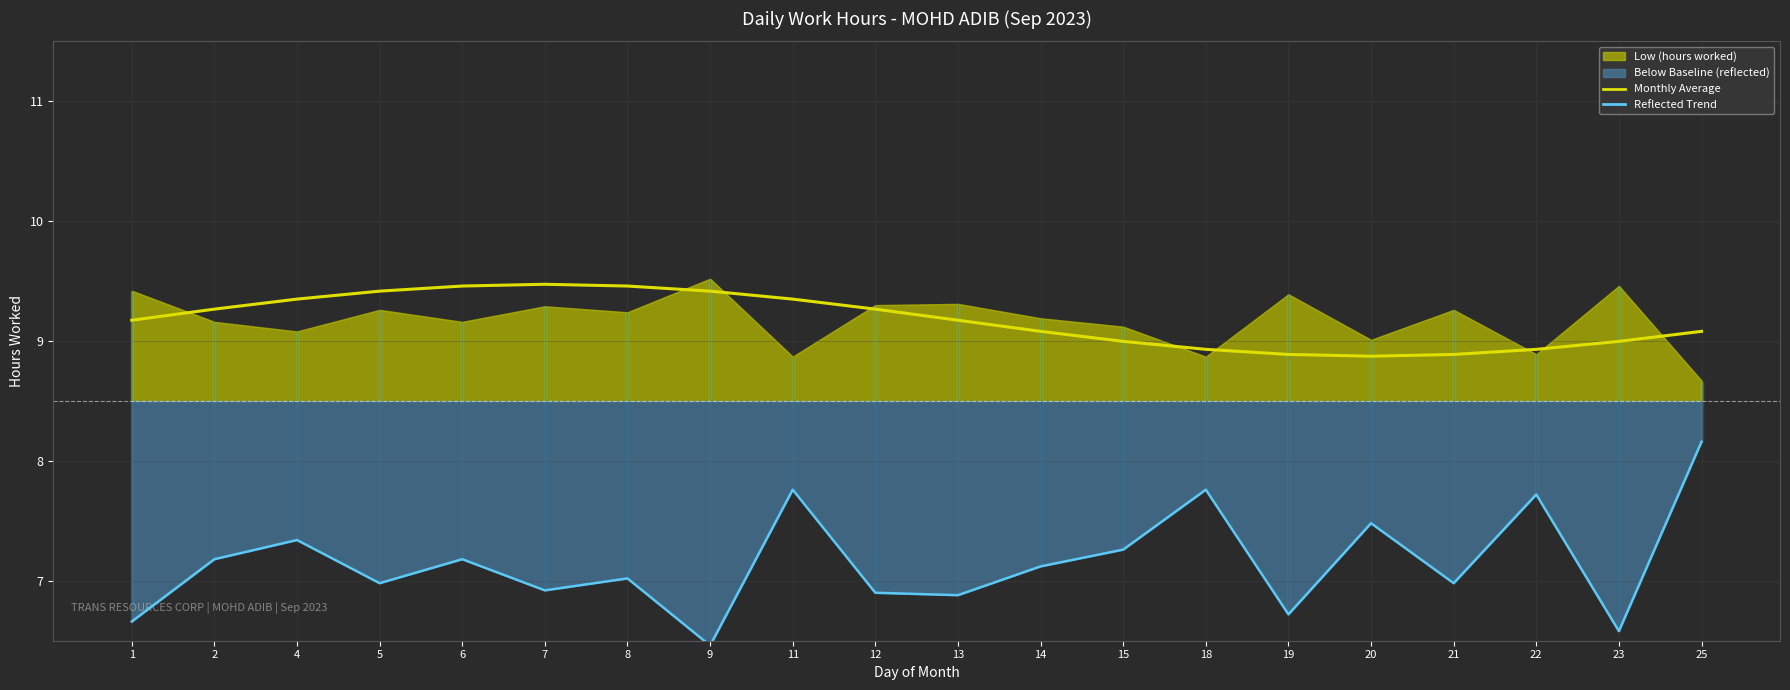

The value of Monthly Average (smoothed) at 15 is 14.1. True or false?

False